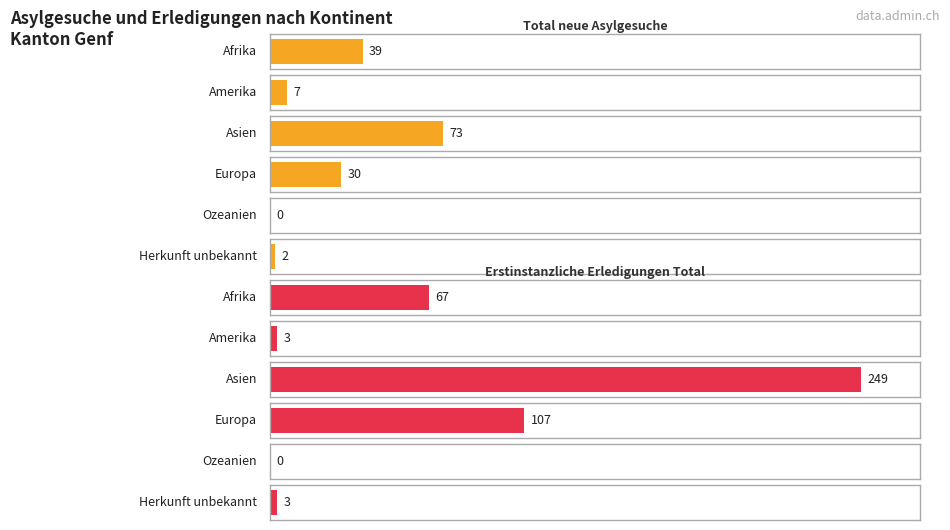

Rank the series by their average value, from lowest to highest.

Total neue Asylgesuche, Erstinstanzliche Erledigungen Total